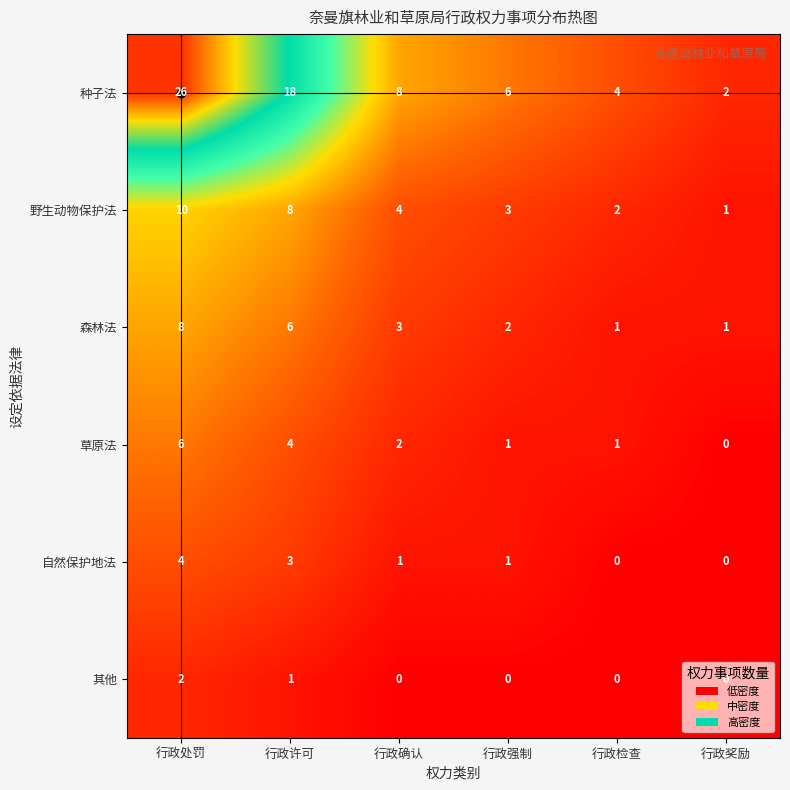

Which series has the largest range (max minus min)?

种子法